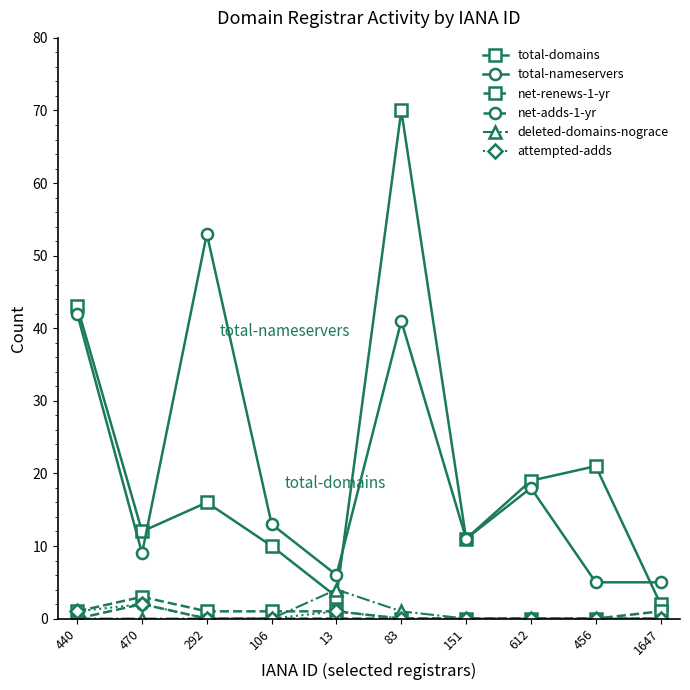

True or false: total-nameservers has a value of 8 at 456.

False